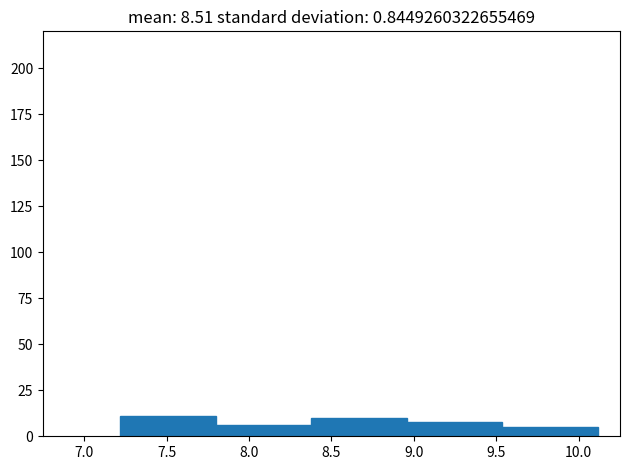

How tall is the bar that spans 8.95 to 9.55 on the x-axis? Neither the bar edges nor the heights are printed on the chart, so give them approximately, as read against the axes.

10